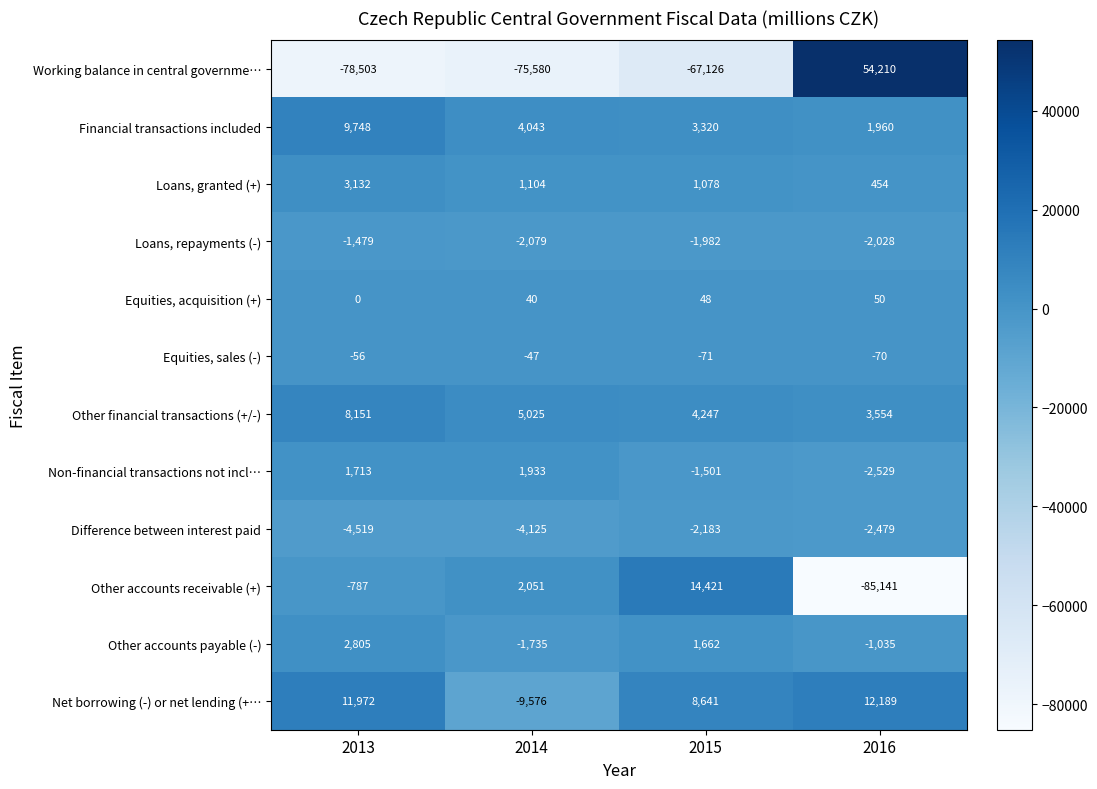

Is the value of Loans, granted (+) at 2013 greater than the value of Other financial transactions (+/-) at 2015?

No